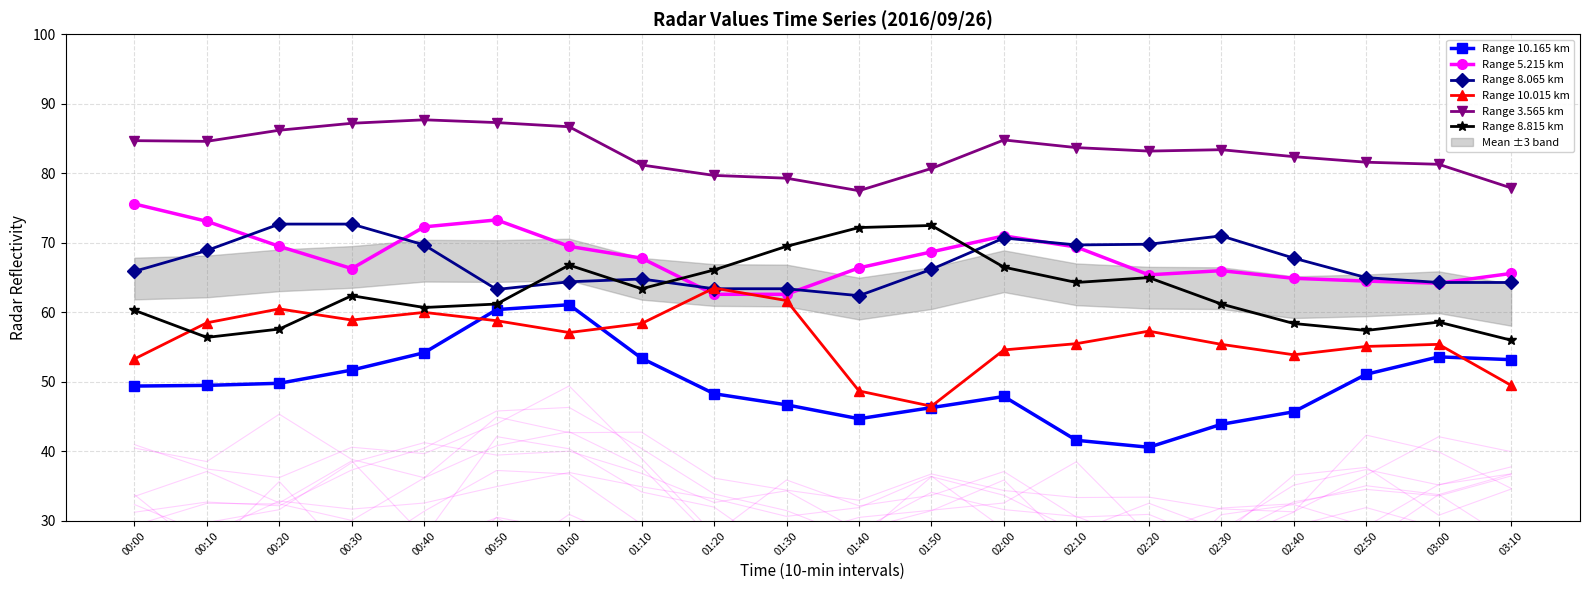

What position from the right is 03:00?

2